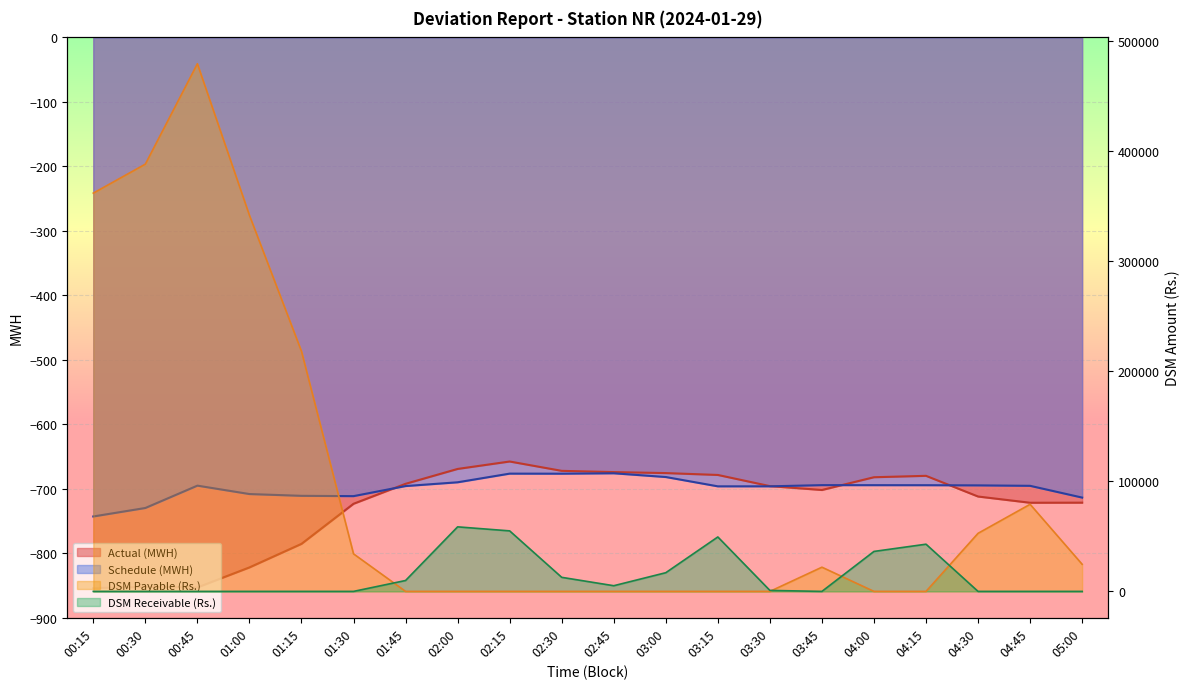

Rank the series by their maximum value, from lowest to highest.

Schedule (MWH), Actual (MWH), DSM Receivable (Rs.), DSM Payable (Rs.)